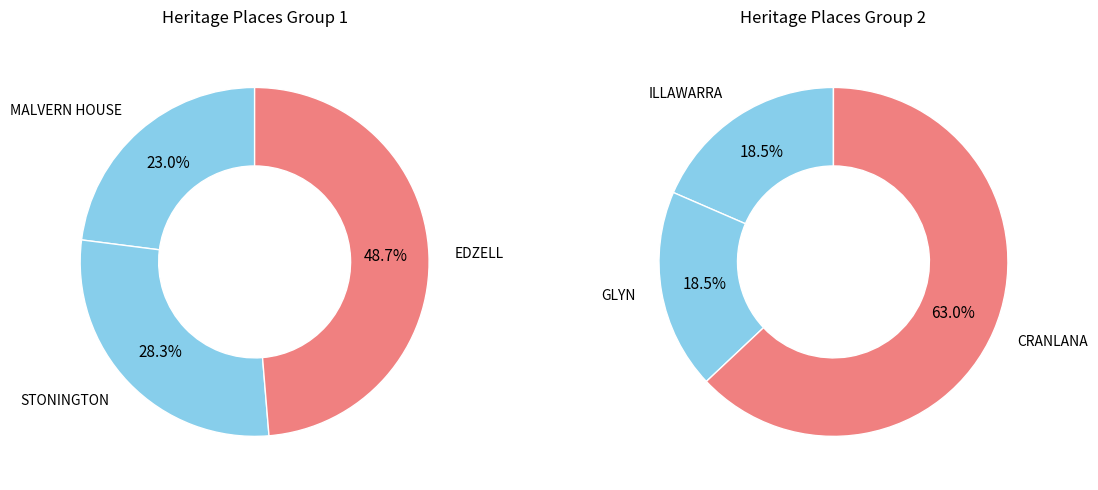

Count the number of slices in the pie.

6